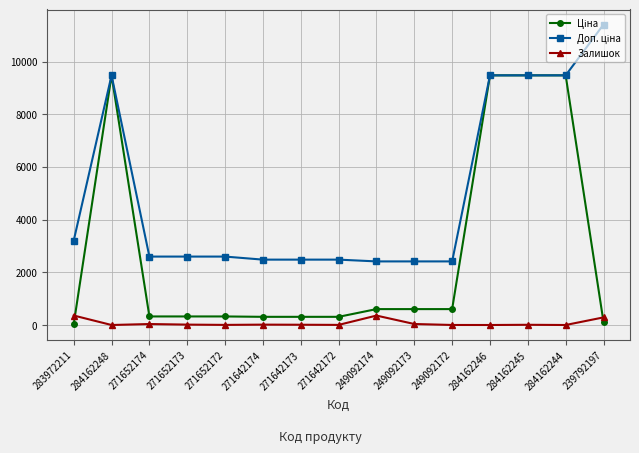

True or false: Залишок has more than 0 interior local peaks.

True